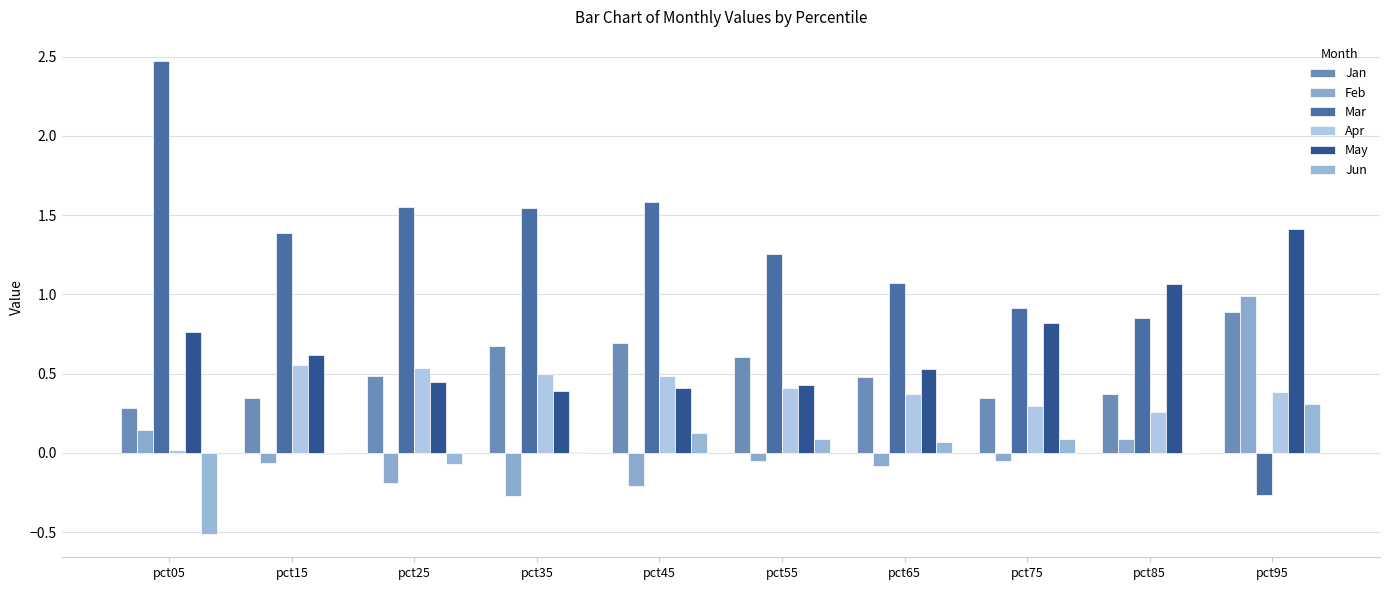

How many distinct data groups are displayed?

6